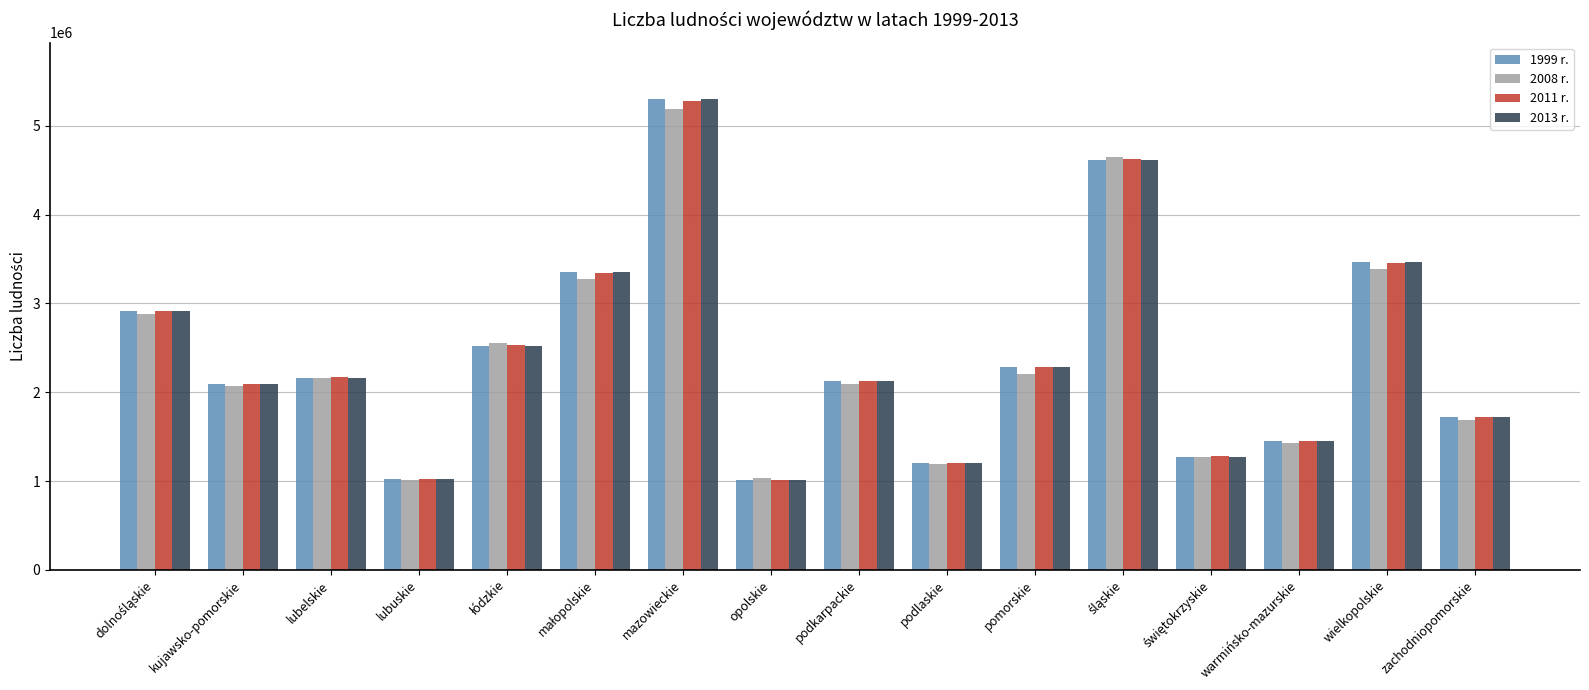

What is the spread (max minus min) of values at warmińsko-mazurskie?

26441